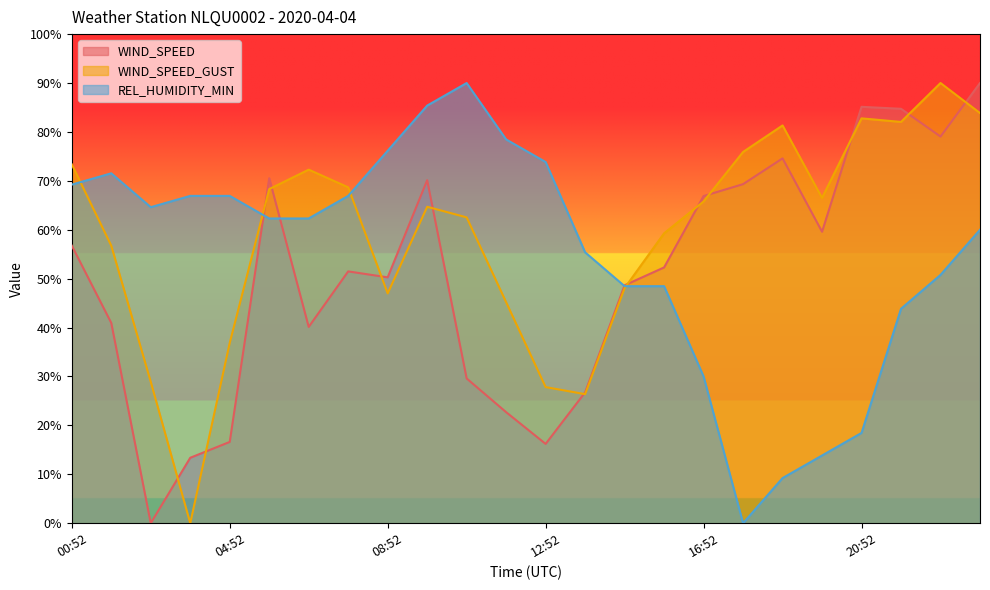

Reading left to right, what are all the values shown in this chart?

WIND_SPEED: 00:52=56.8	01:52=40.9	02:52=0.0	03:52=13.4	04:52=16.6	05:52=70.5	06:52=40.1	07:52=51.5	08:52=50.3	09:52=70.1	10:52=29.6	11:52=22.7	12:52=16.2	13:52=26.8	14:52=48.6	15:52=52.3	16:52=66.9	17:52=69.3	18:52=74.6	19:52=59.6	20:52=85.1	21:52=84.7	22:52=79.1	23:52=90.0
WIND_SPEED_GUST: 00:52=73.4	01:52=56.7	02:52=28.9	03:52=0.0	04:52=36.9	05:52=68.3	06:52=72.3	07:52=68.7	08:52=47.0	09:52=64.7	10:52=62.5	11:52=45.2	12:52=27.8	13:52=26.4	14:52=48.1	15:52=59.3	16:52=65.8	17:52=75.9	18:52=81.3	19:52=66.5	20:52=82.8	21:52=82.0	22:52=90.0	23:52=83.9
REL_HUMIDITY_MIN: 00:52=69.2	01:52=71.5	02:52=64.6	03:52=66.9	04:52=66.9	05:52=62.3	06:52=62.3	07:52=66.9	08:52=76.2	09:52=85.4	10:52=90.0	11:52=78.5	12:52=73.8	13:52=55.4	14:52=48.5	15:52=48.5	16:52=30.0	17:52=0.0	18:52=9.2	19:52=13.8	20:52=18.5	21:52=43.8	22:52=50.8	23:52=60.0